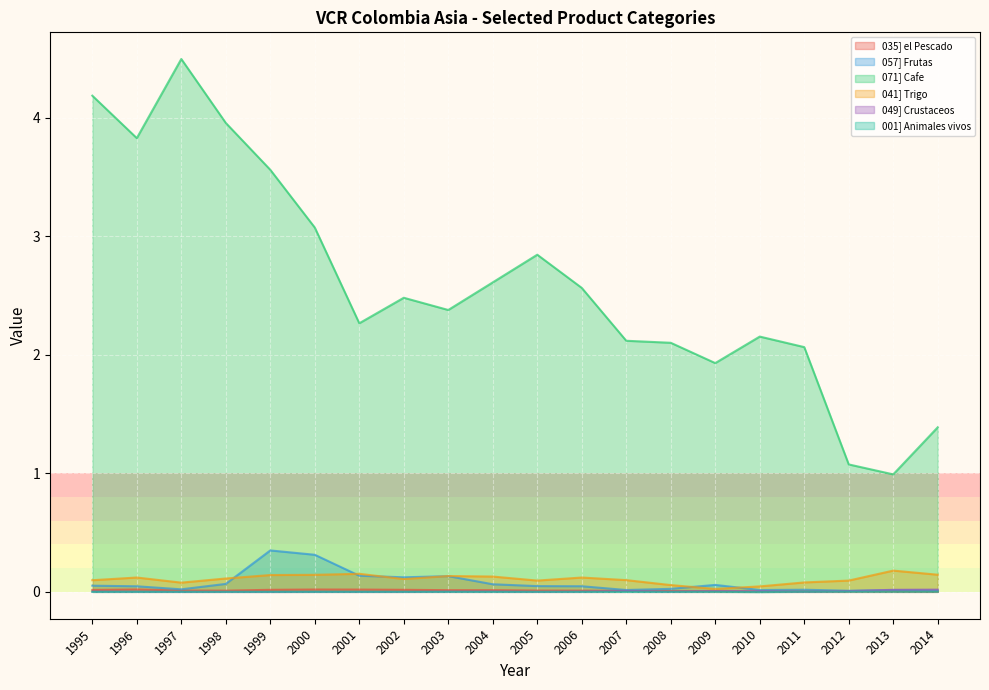

At which category does the chart reach its peak across all series?

1997